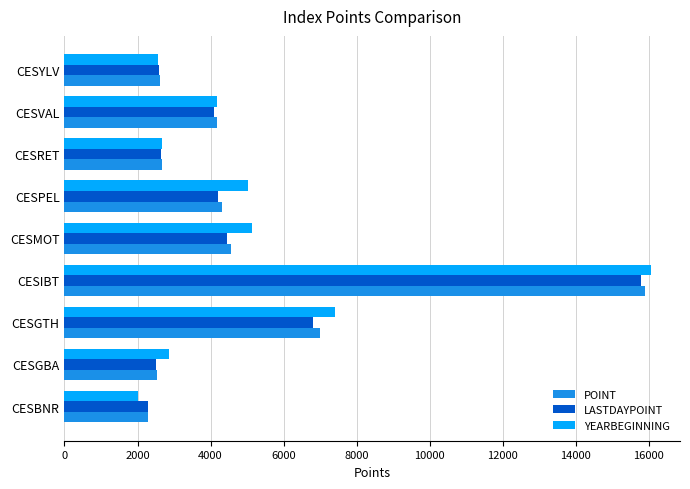

Which series has the largest total across all categories?

YEARBEGINNING